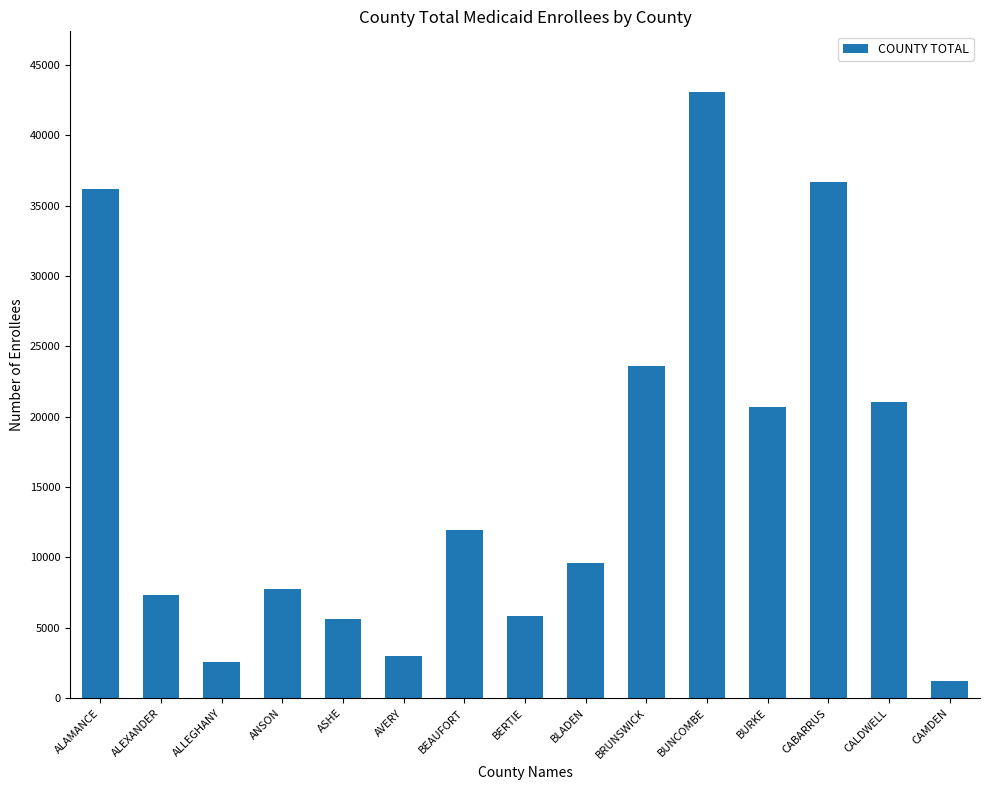

How many bars are there in total?

15